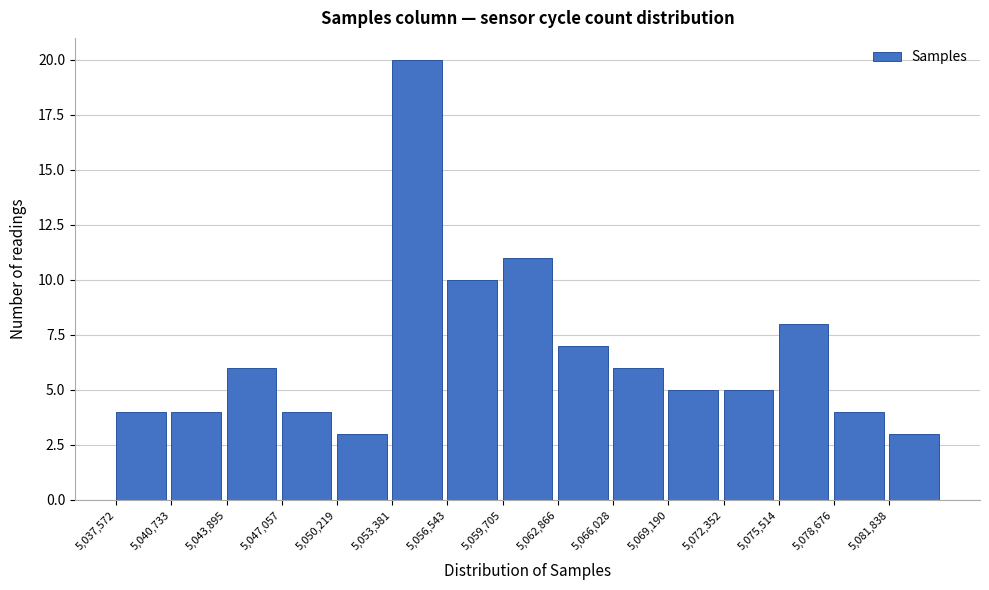

Reading left to right, list every bar in this chart as the range it spans on the x-axis followed by its height. Neither the bar edges nor the heights are printed on the chart, so give them approximately, as read against the axes.

5037500 to 5040500: 4
5040500 to 5044000: 4
5044000 to 5047000: 6
5047000 to 5050000: 4
5050000 to 5053500: 3
5053500 to 5056500: 20
5056500 to 5059500: 10
5059500 to 5063000: 11
5063000 to 5066000: 7
5066000 to 5069000: 6
5069000 to 5072500: 5
5072500 to 5075500: 5
5075500 to 5078500: 8
5078500 to 5082000: 4
5082000 to 5085000: 3